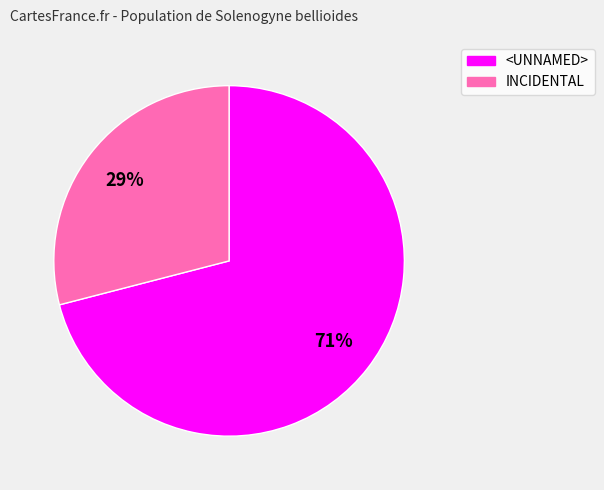

Which category accounts for the majority?

<UNNAMED>